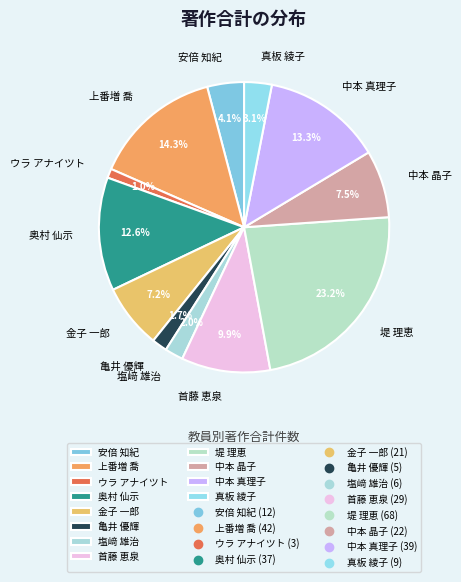

What portion of the pie excludes 真板 綾子?

96.9%